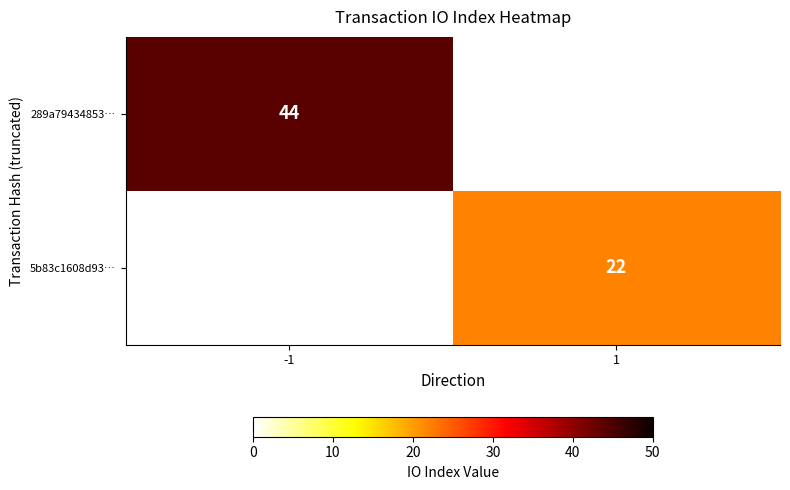

The value of 289a79434853… at -1 is 44. True or false?

True